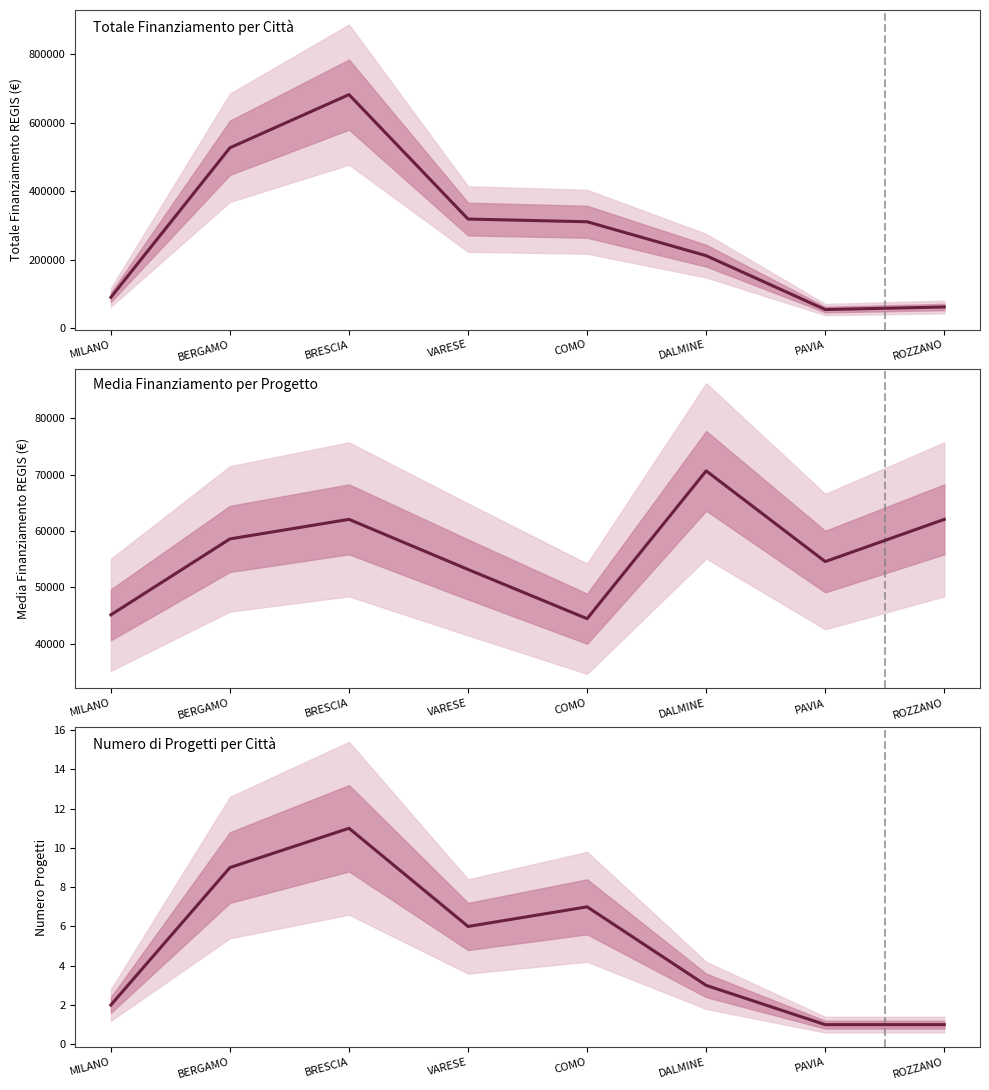

At which category does Totale Finanziamento per Città reach its first local valley?

PAVIA